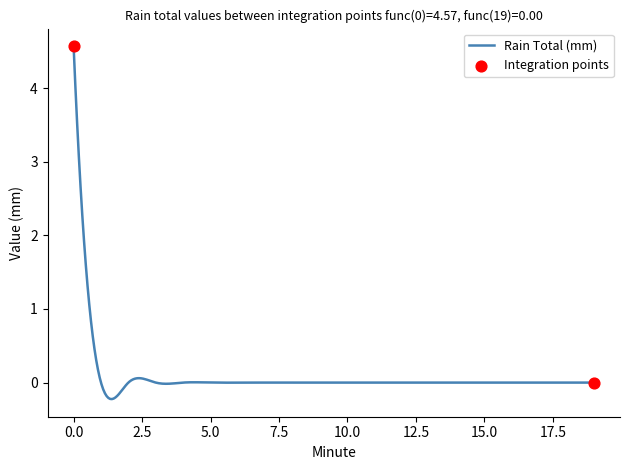

What is the difference between the maximum and minimum values?

4.8